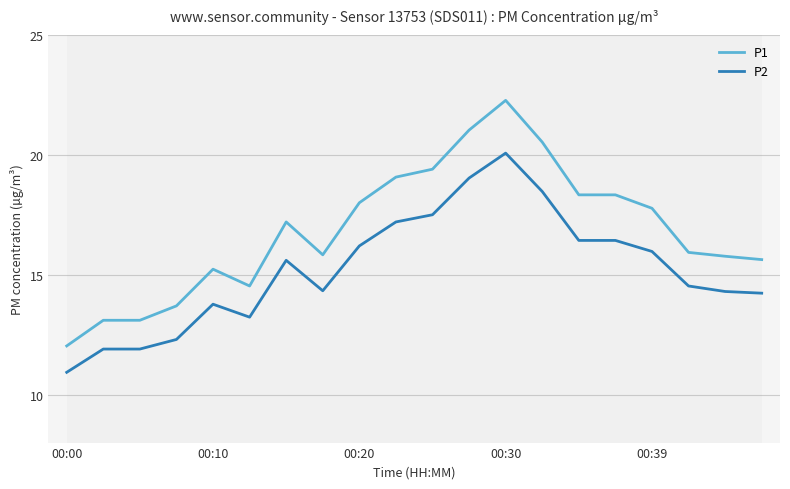

What is the lowest value of the P1 series?

12.0